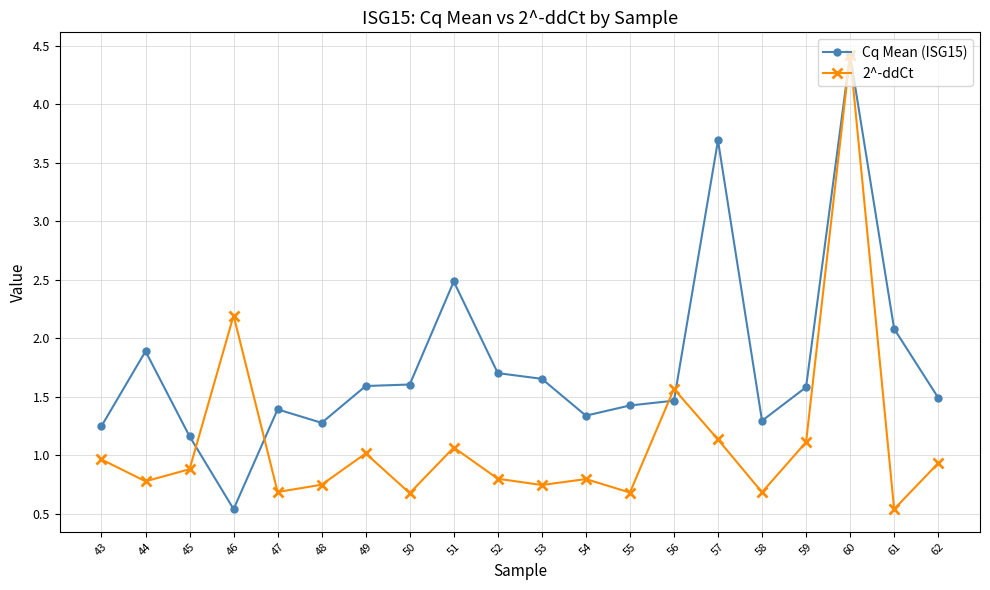

Where do Cq Mean (ISG15) and 2^-ddCt first cross each other?

45 and 46